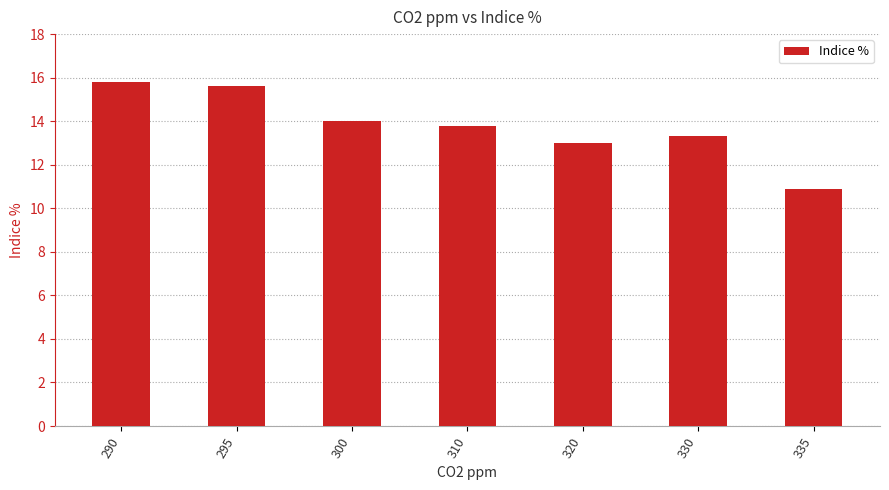

What is the maximum value shown in the chart?

15.8